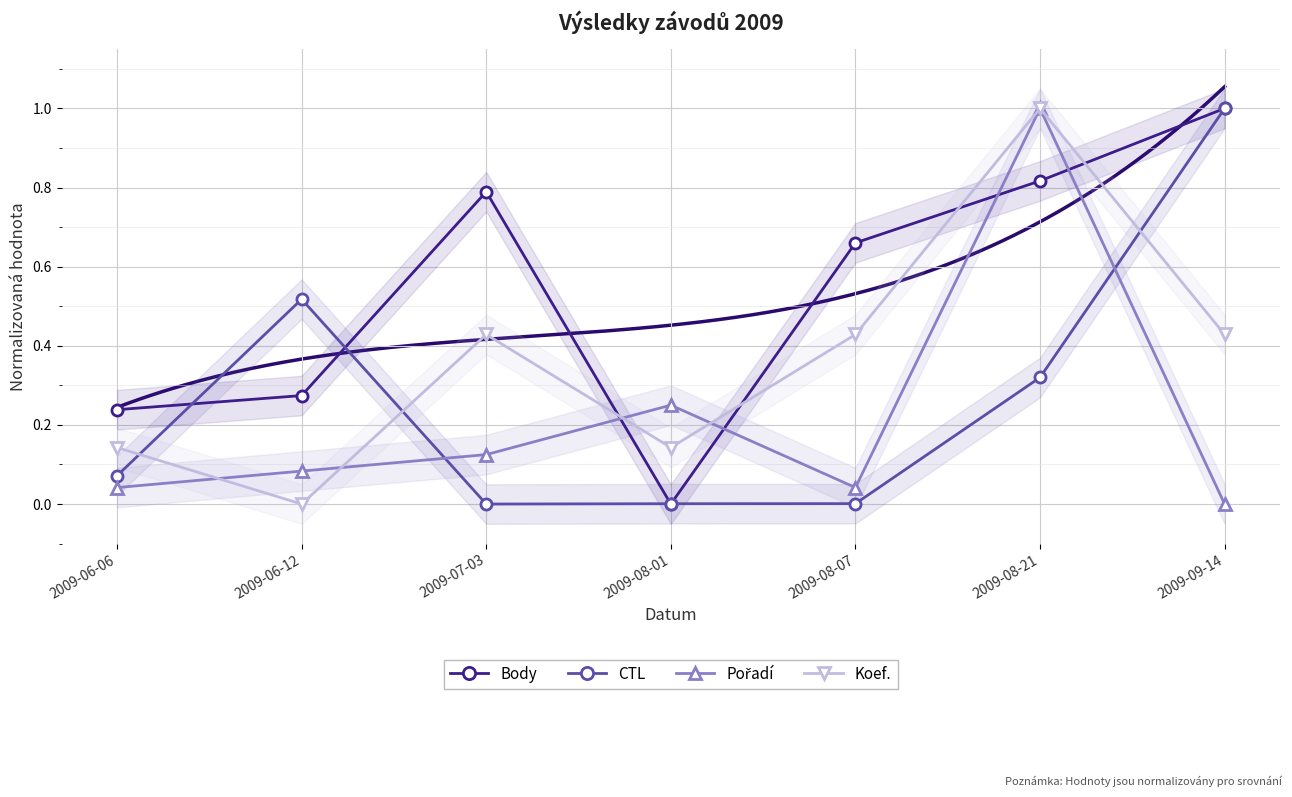

How many lines are shown in the chart?

4